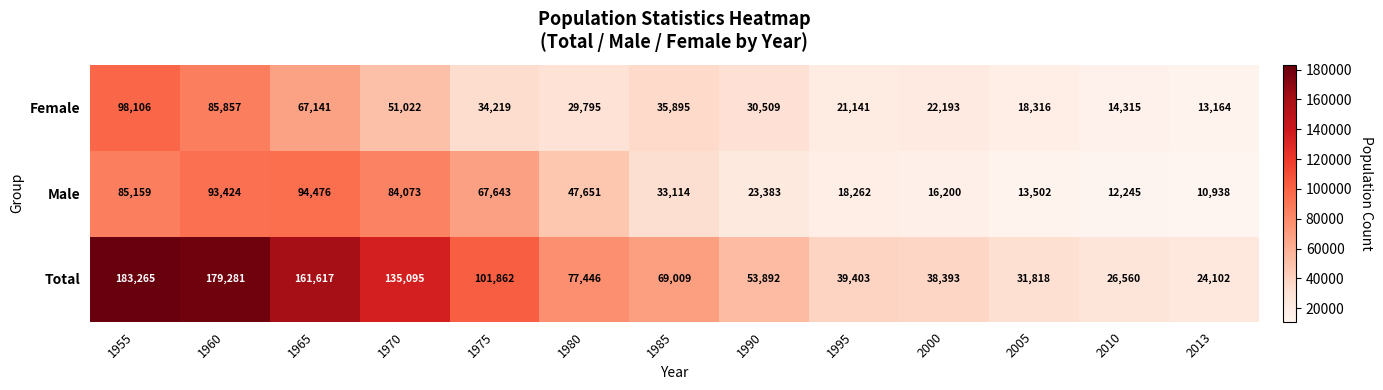

Read the Total value at 1985, to the nearest 50.

69000